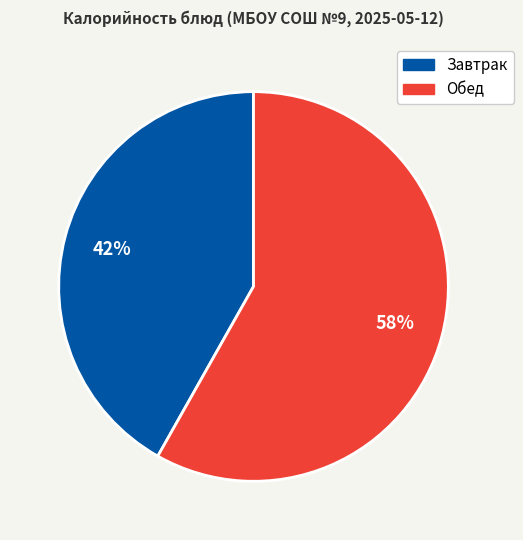

How many slices are in this pie chart?

2